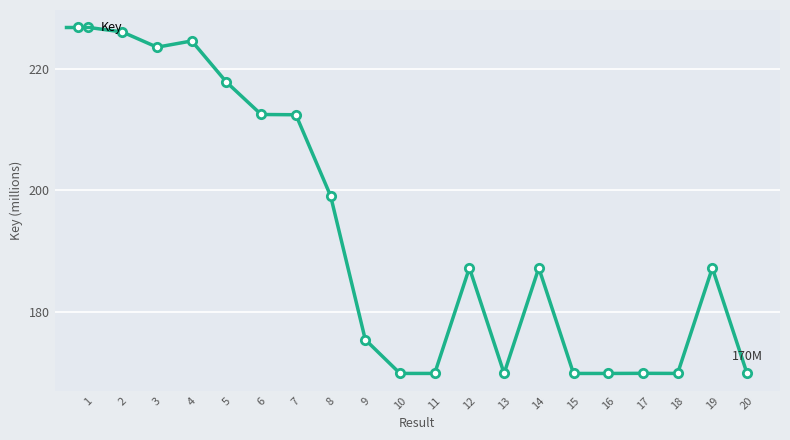

Between 4 and 19, which is larger?

4